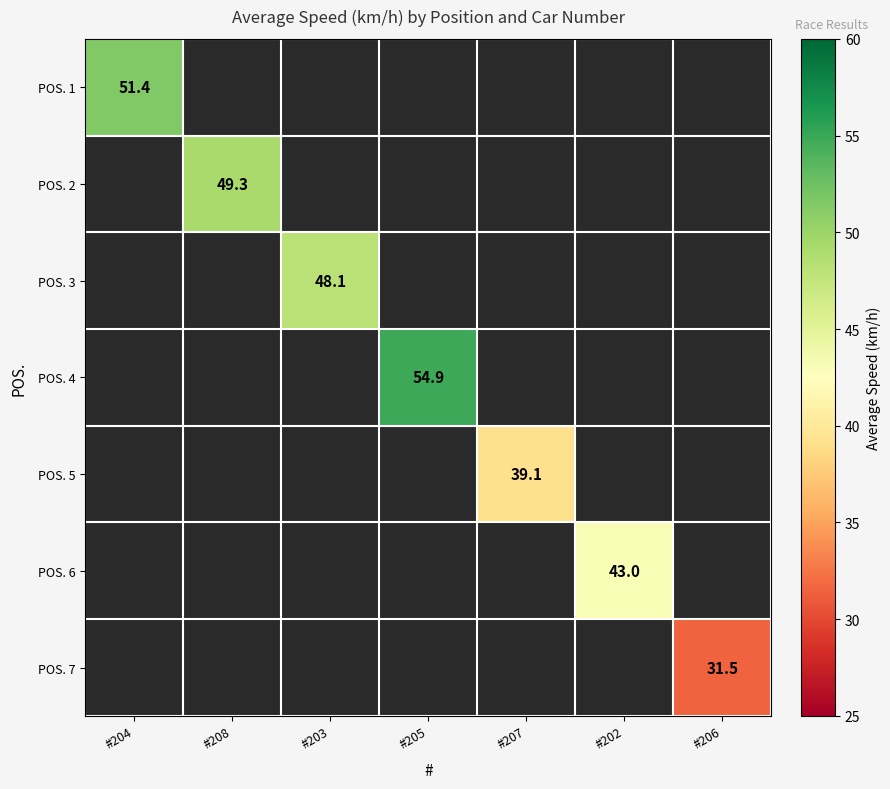

The value of POS. 7 at #206 is 43.1. True or false?

False